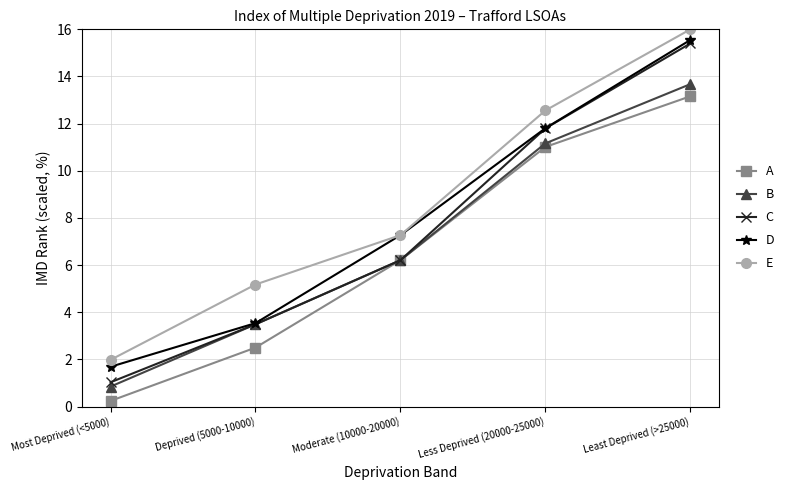

True or false: D and A intersect in this chart.

False